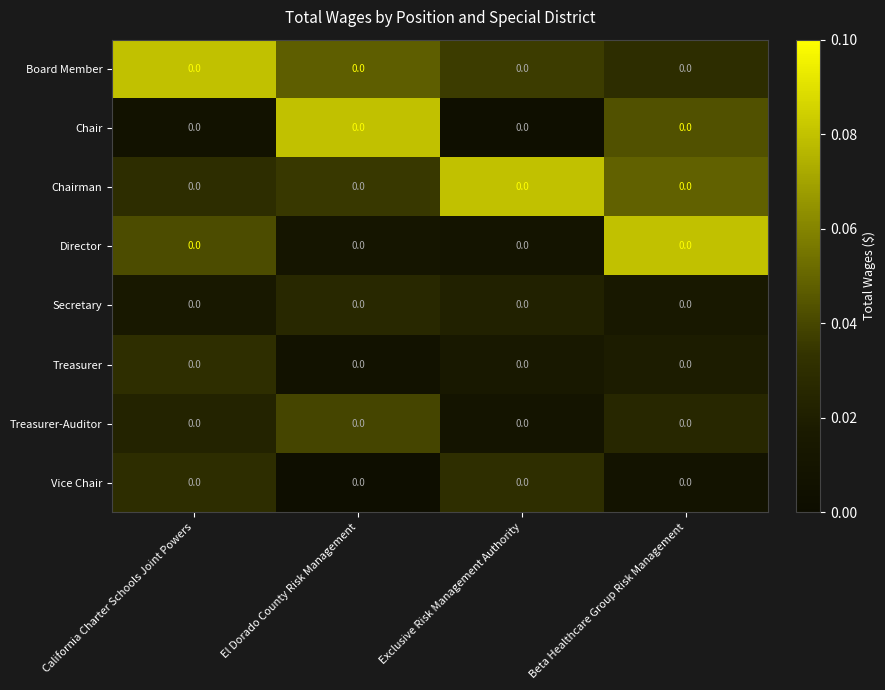

Reading left to right, transcribe all the data shown in this chart.

Board Member: California Charter Schools Joint Powers=0.0	El Dorado County Risk Management=0.0	Exclusive Risk Management Authority=0.0	Beta Healthcare Group Risk Management=0.0
Chair: California Charter Schools Joint Powers=0.0	El Dorado County Risk Management=0.0	Exclusive Risk Management Authority=0.0	Beta Healthcare Group Risk Management=0.0
Chairman: California Charter Schools Joint Powers=0.0	El Dorado County Risk Management=0.0	Exclusive Risk Management Authority=0.0	Beta Healthcare Group Risk Management=0.0
Director: California Charter Schools Joint Powers=0.0	El Dorado County Risk Management=0.0	Exclusive Risk Management Authority=0.0	Beta Healthcare Group Risk Management=0.0
Secretary: California Charter Schools Joint Powers=0.0	El Dorado County Risk Management=0.0	Exclusive Risk Management Authority=0.0	Beta Healthcare Group Risk Management=0.0
Treasurer: California Charter Schools Joint Powers=0.0	El Dorado County Risk Management=0.0	Exclusive Risk Management Authority=0.0	Beta Healthcare Group Risk Management=0.0
Treasurer-Auditor: California Charter Schools Joint Powers=0.0	El Dorado County Risk Management=0.0	Exclusive Risk Management Authority=0.0	Beta Healthcare Group Risk Management=0.0
Vice Chair: California Charter Schools Joint Powers=0.0	El Dorado County Risk Management=0.0	Exclusive Risk Management Authority=0.0	Beta Healthcare Group Risk Management=0.0